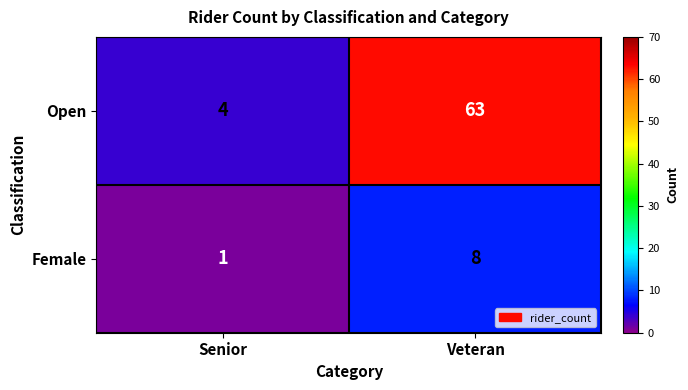

What is the difference between the maximum and minimum values in the Open series?

59